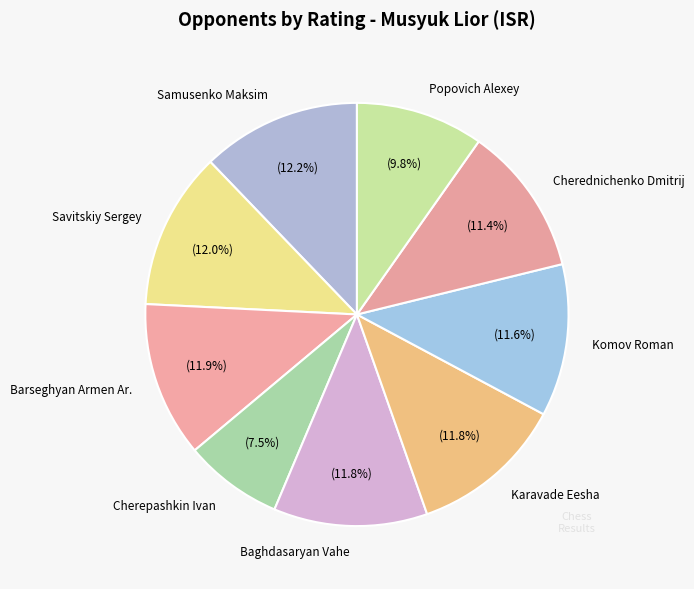

Is Baghdasaryan Vahe the majority of the pie?

No